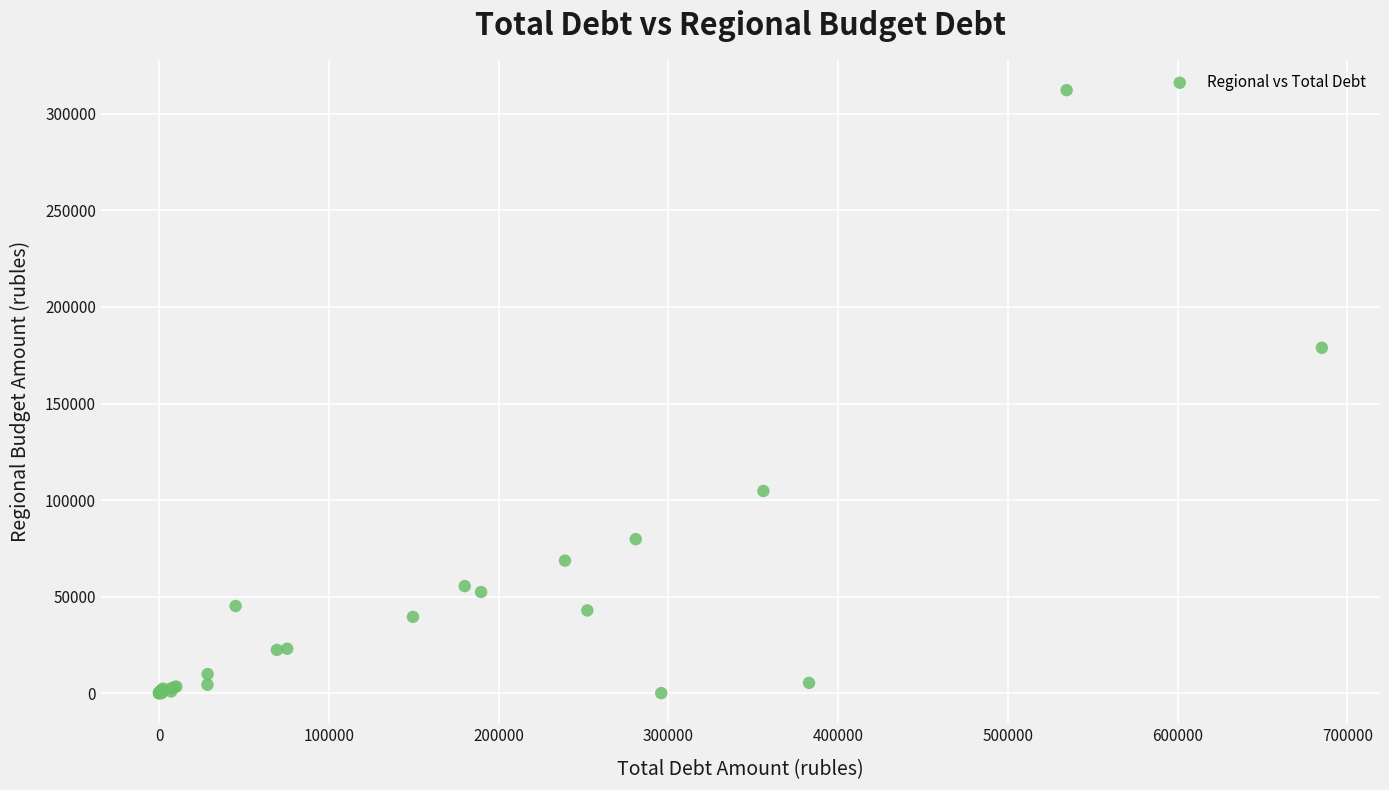

What Y value in the scatter plot is closest to 156157?

178853.7